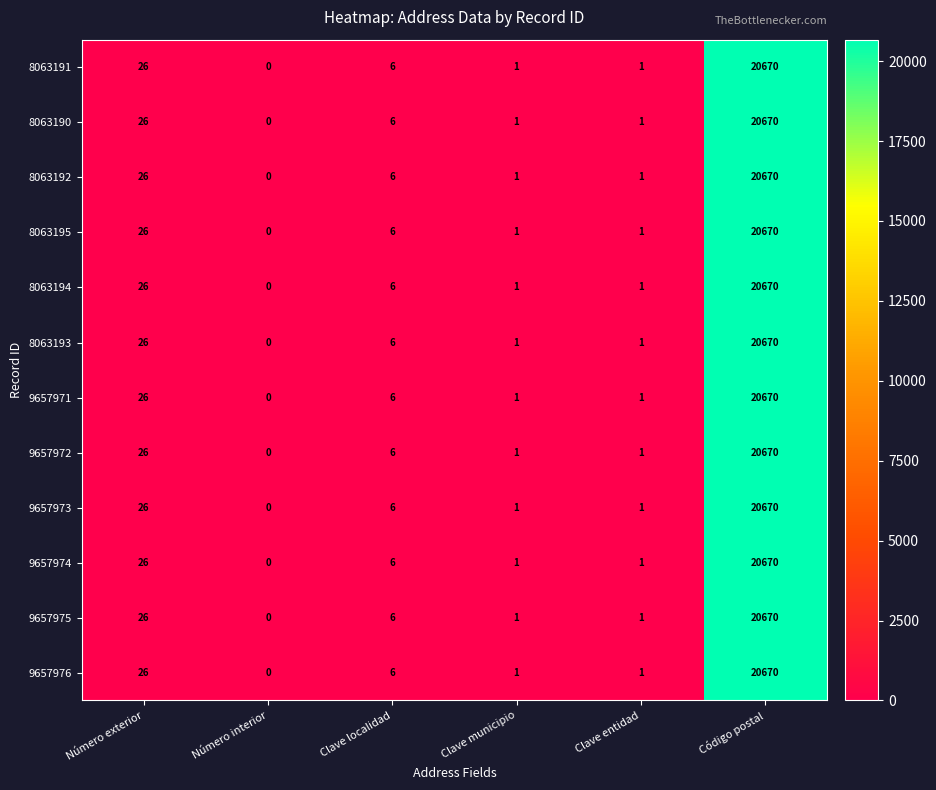

At how many categories does at least one series exceed 14703?

1